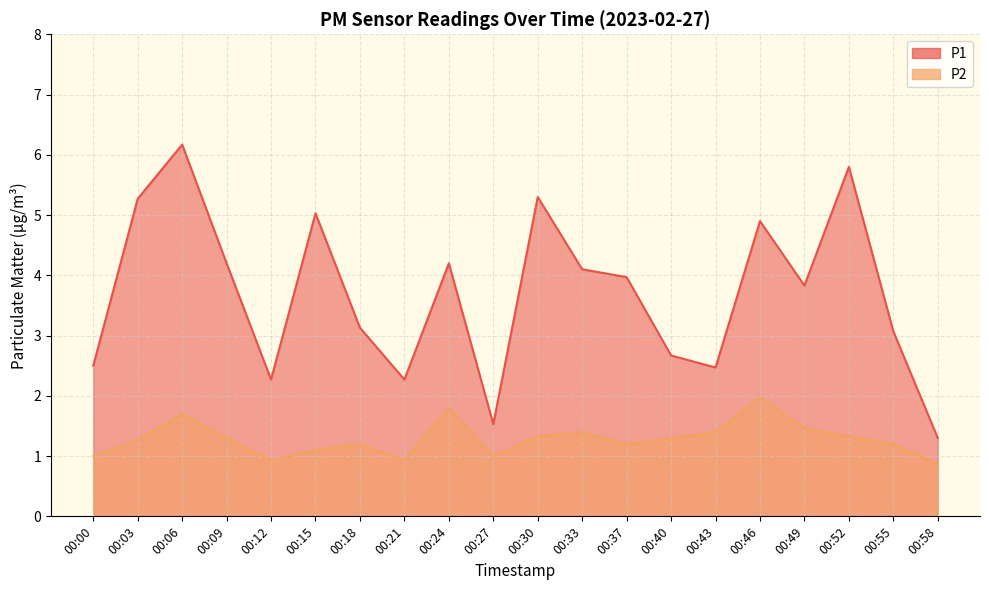

What are all the series names shown in the legend?

P1, P2